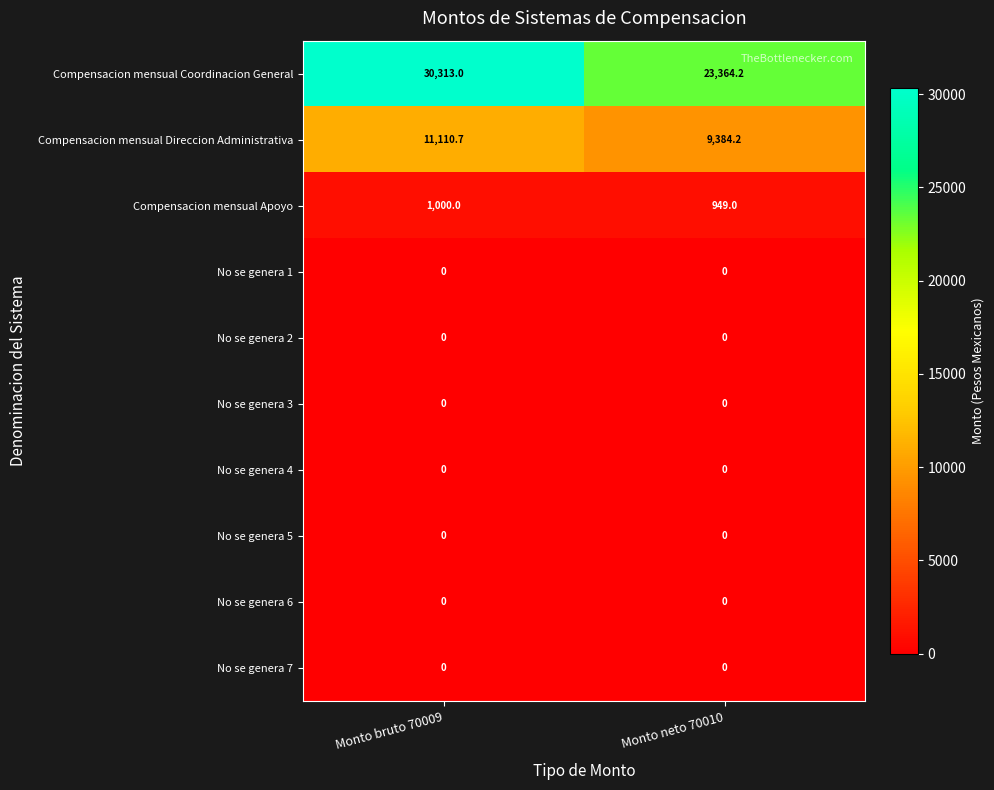

At which category is the sum across all series the highest?

Monto bruto 70009